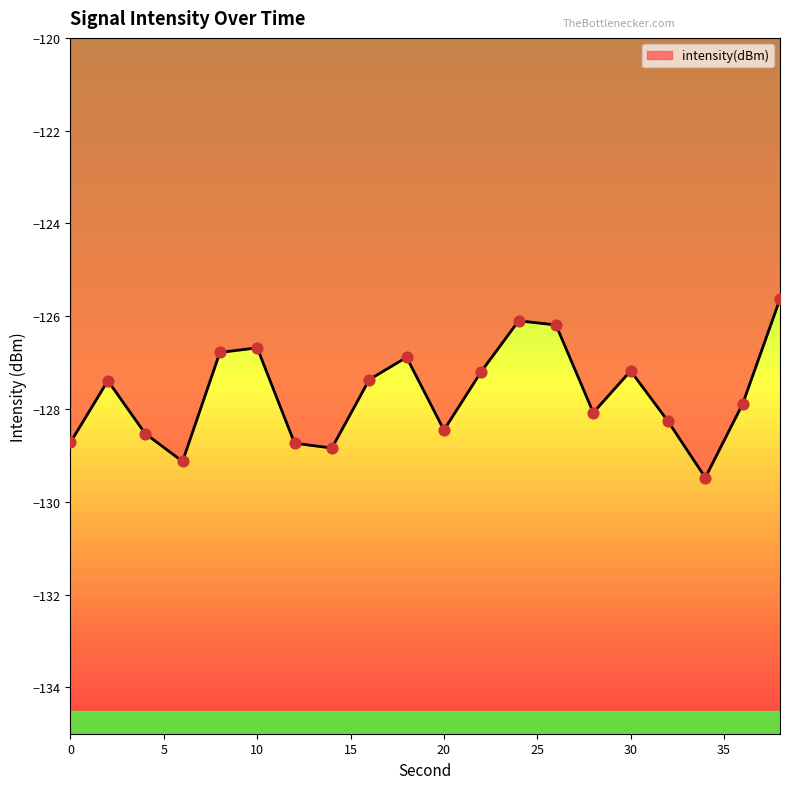

What is the difference between the maximum and minimum values?

3.9